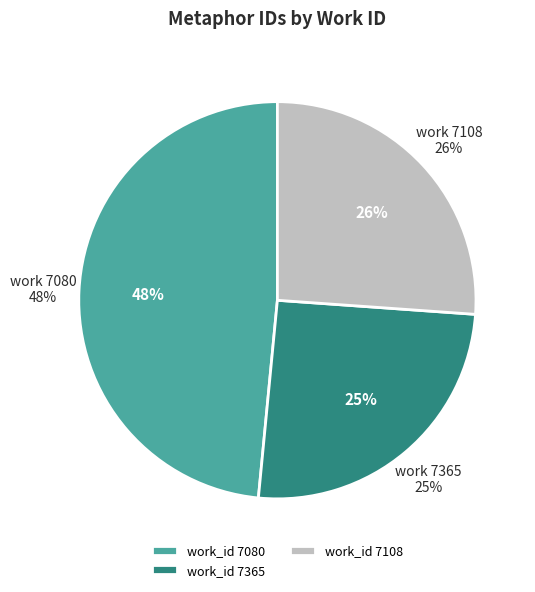

Is the sum of 7108 and 7080 greater than half?

Yes